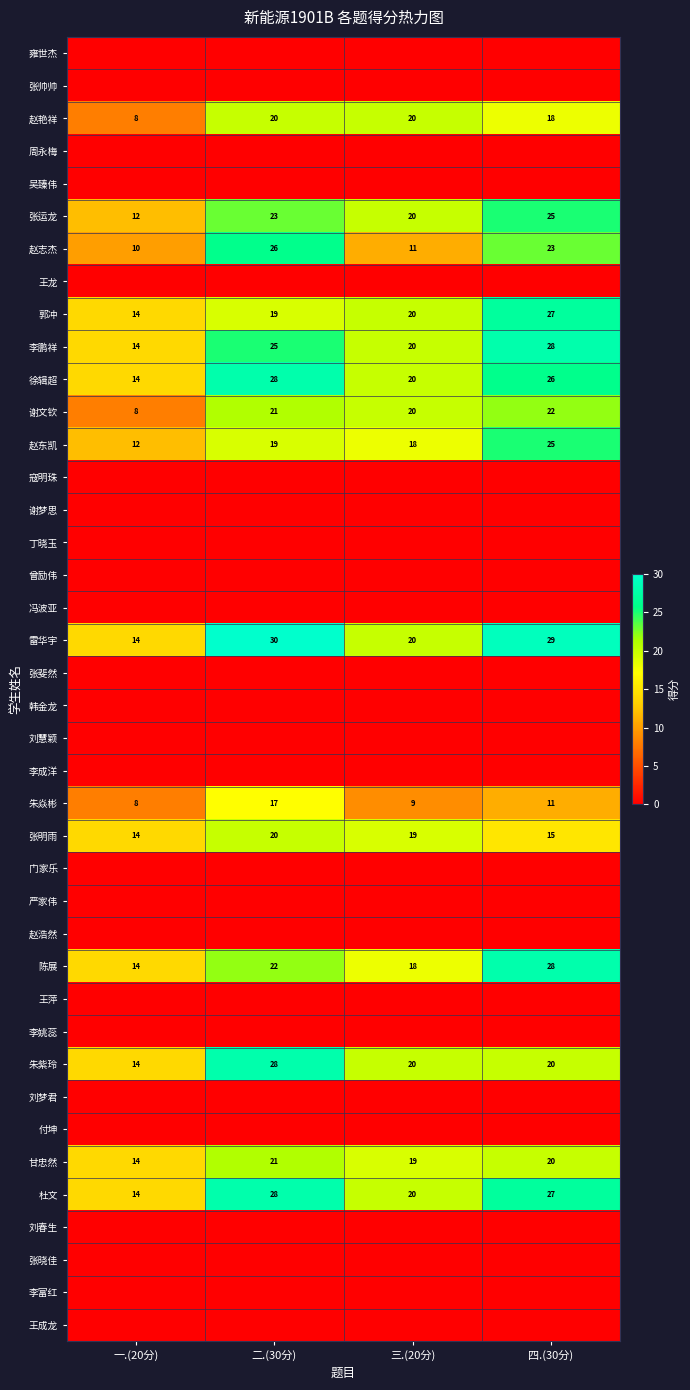

What is the maximum value for 陈展?

28